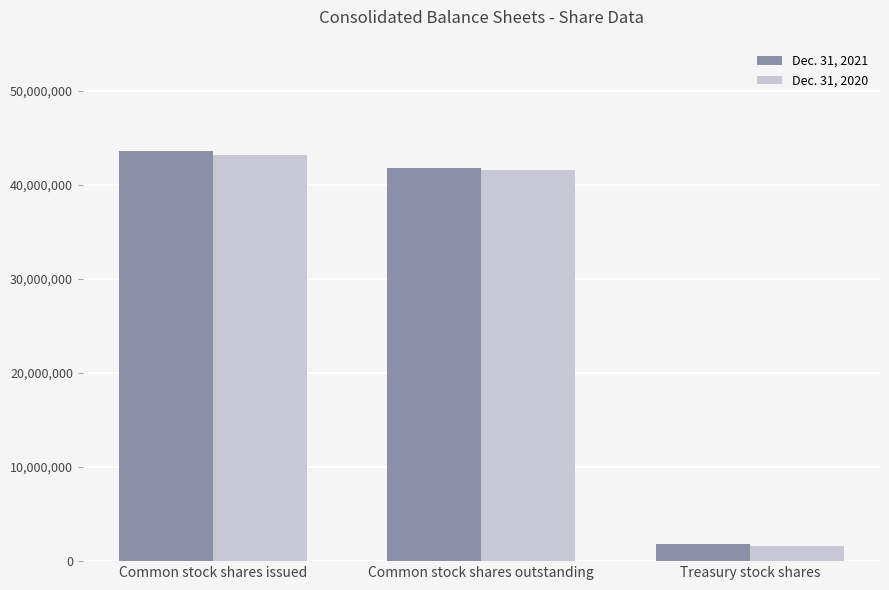

What is the difference between the maximum and minimum values in the Dec. 31, 2021 series?

41790742